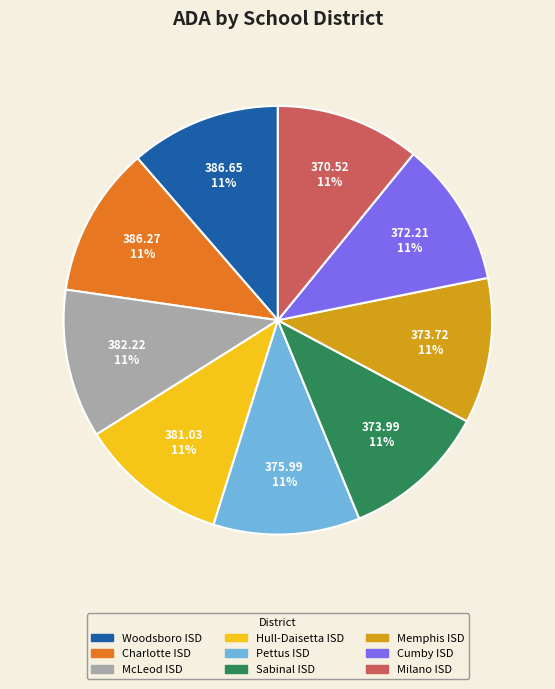

Does Hull-Daisetta ISD account for over 50% of the chart?

No